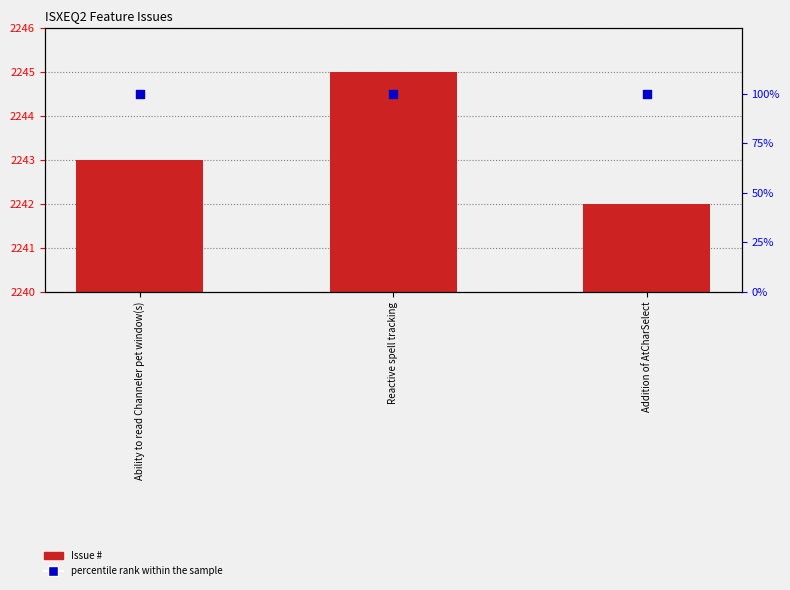

Which series has the largest total across all categories?

Issue #